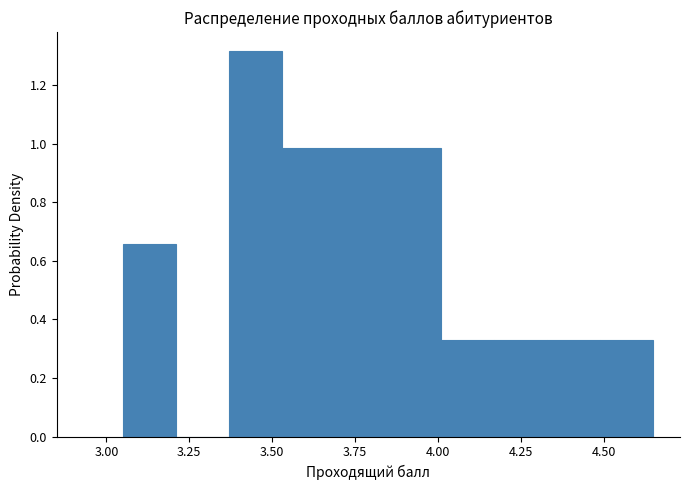

Read against the x-axis, roughly where is the centre of the tallest bar?

3.45